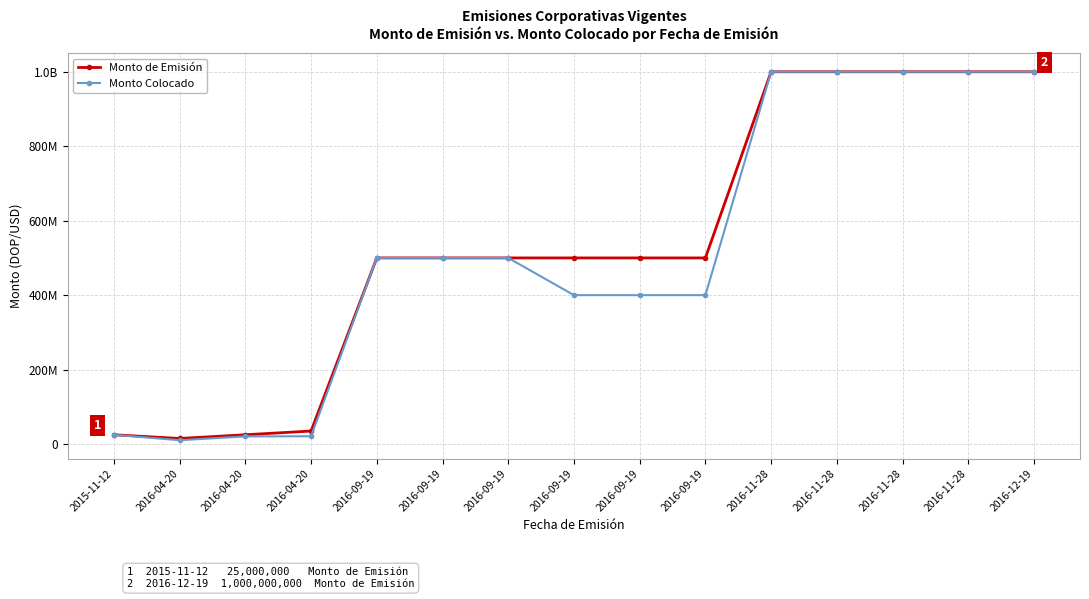

What is the sum of the Monto Colocado values at 2016-09-19 and 2016-11-28?

1400000000